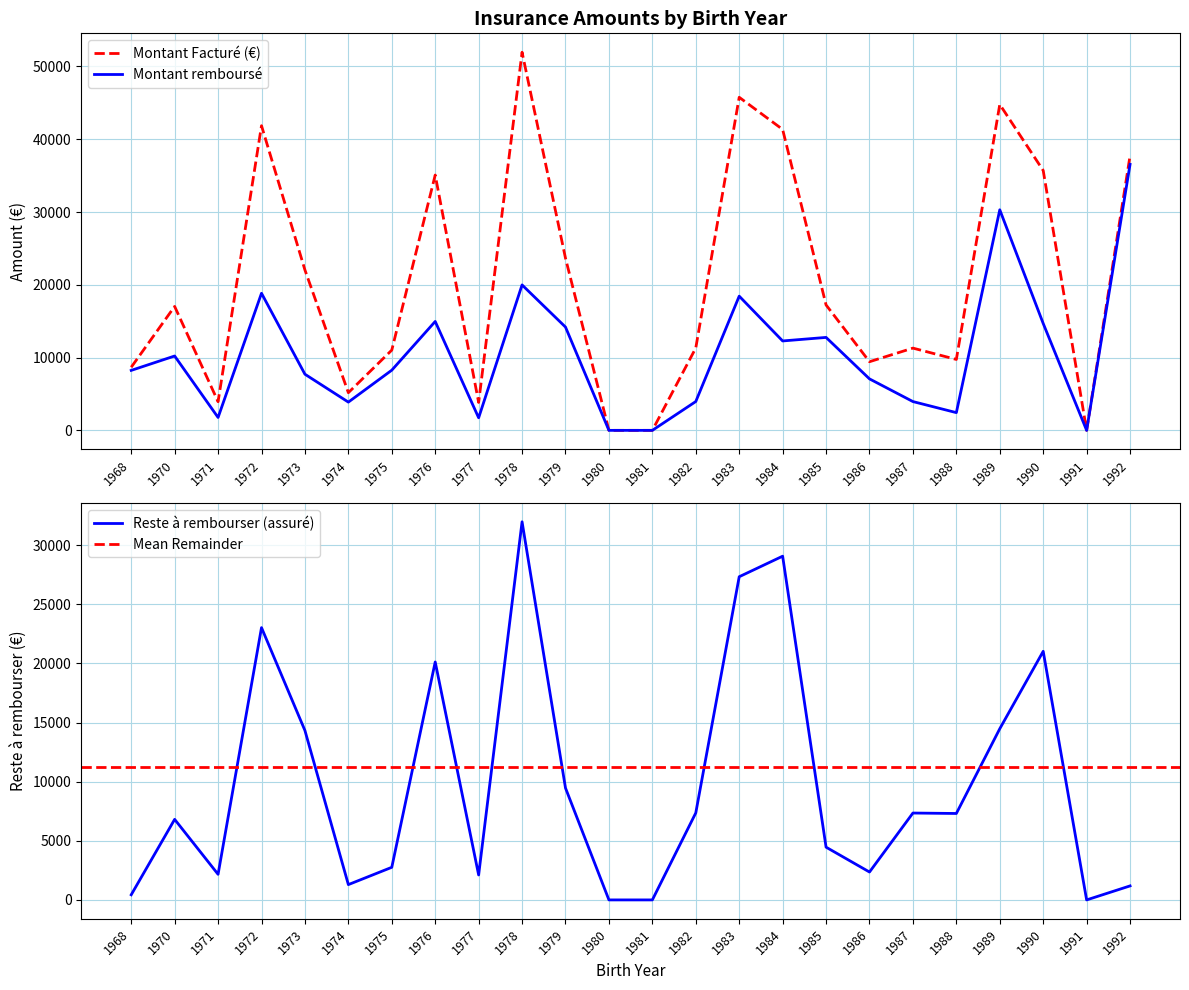

What is the sum of all Montant Facturé (€) values?

488665